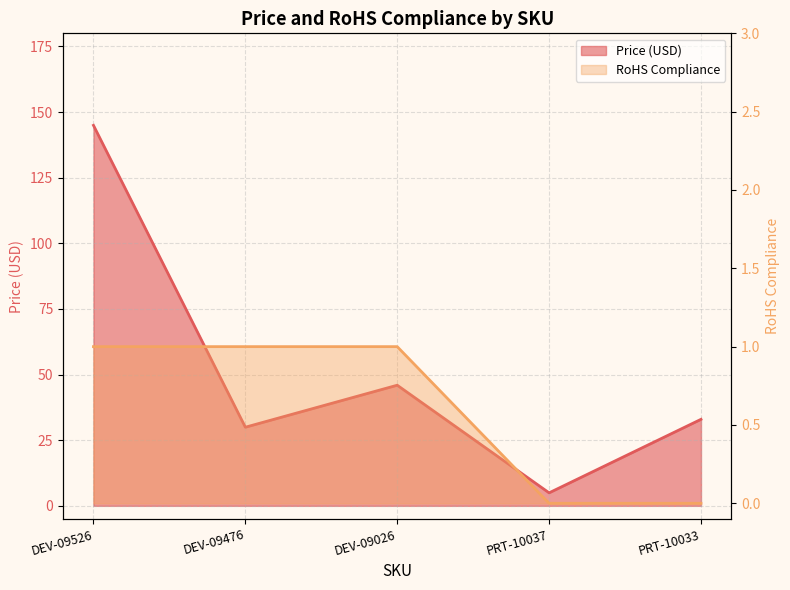

Which series has the widest spread of values?

Price (USD)